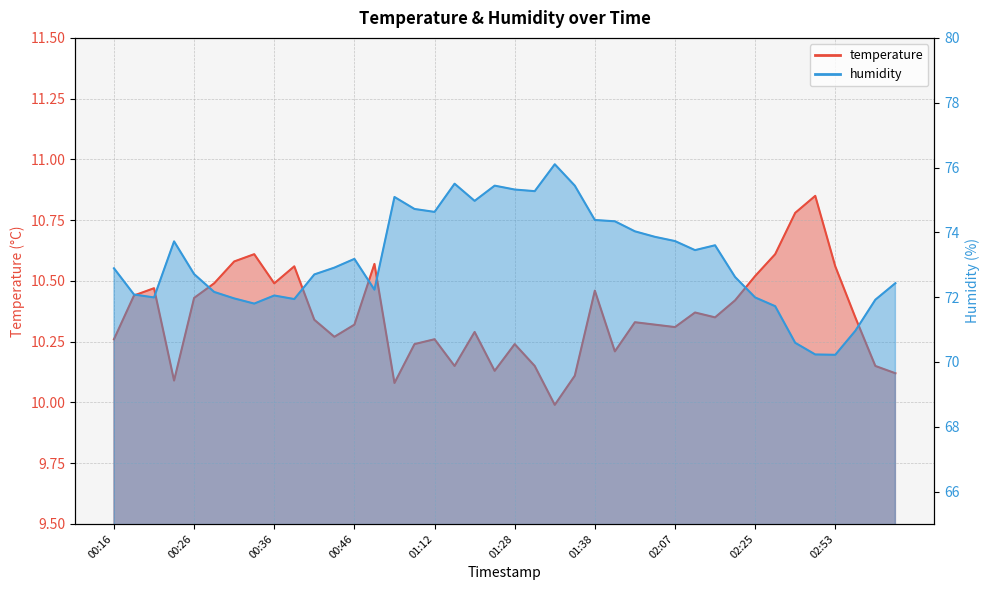

What is the greatest value displayed?

76.1